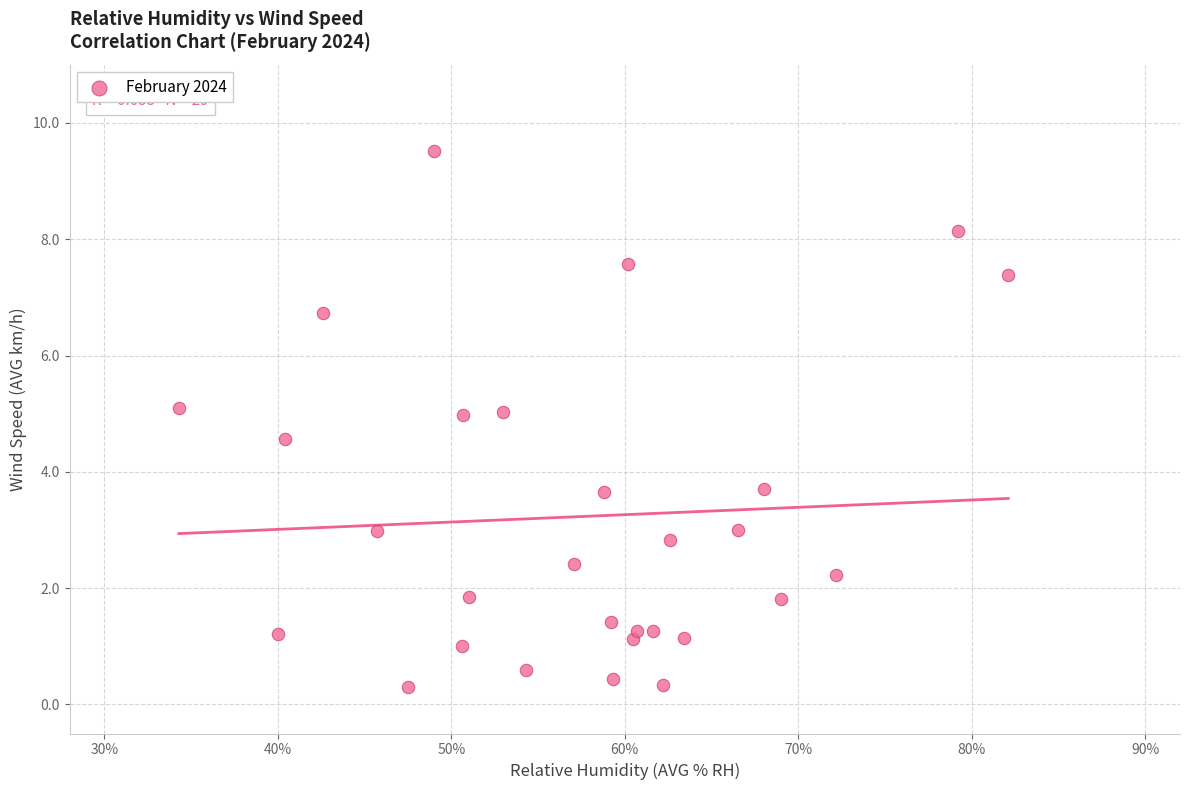

What is the range of X values (max minus min)?

47.8